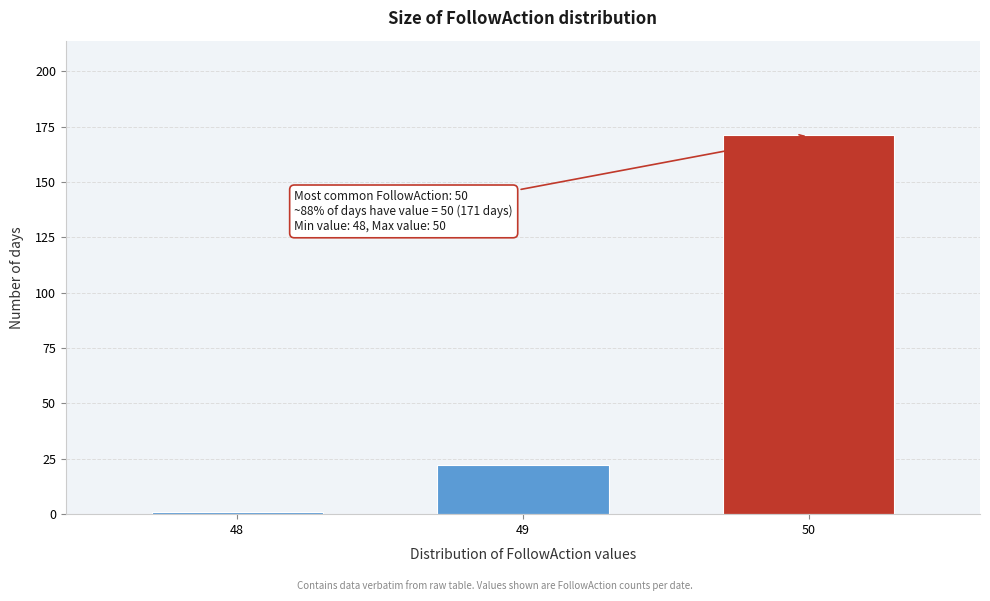

Reading left to right, what are all the values shown in this chart?

1	22	171